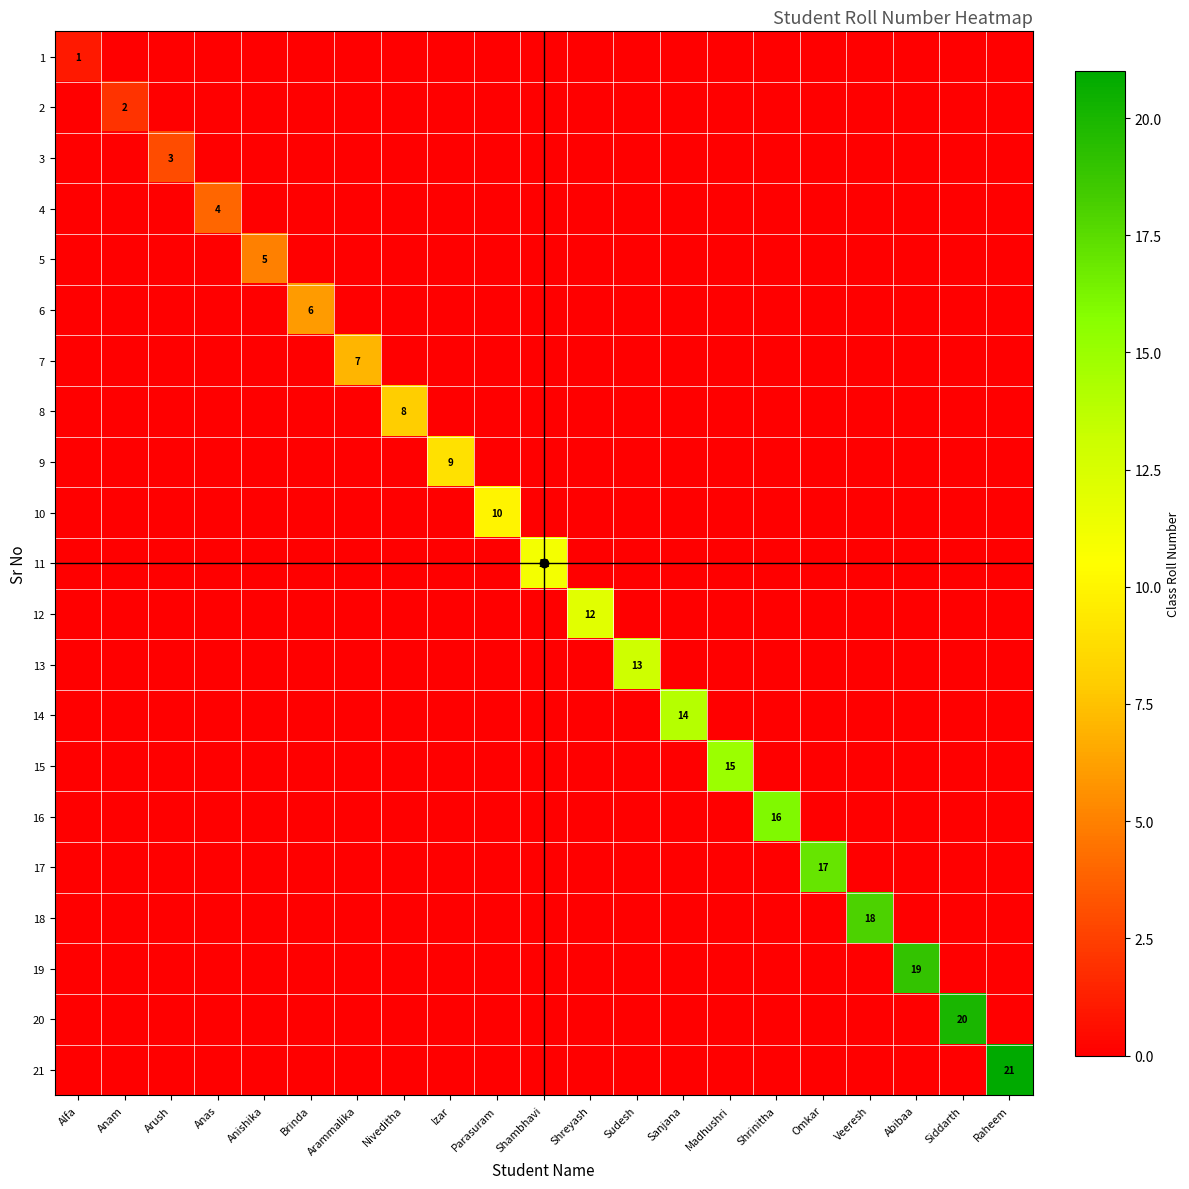

What is the total value across all series at Shreyash?

12